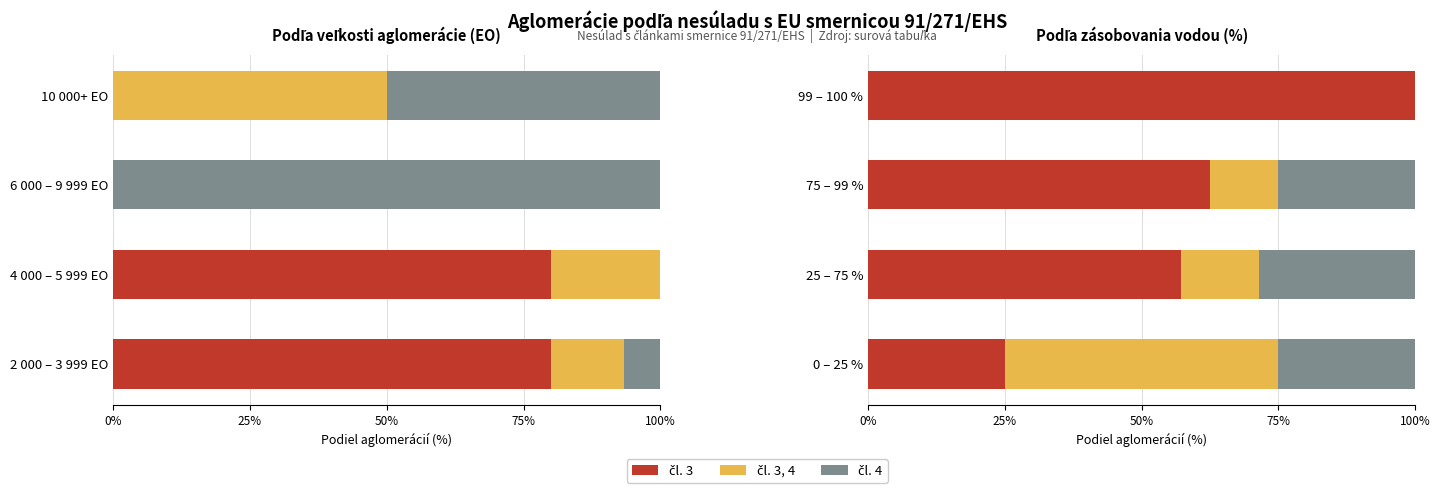

How many distinct data groups are displayed?

3